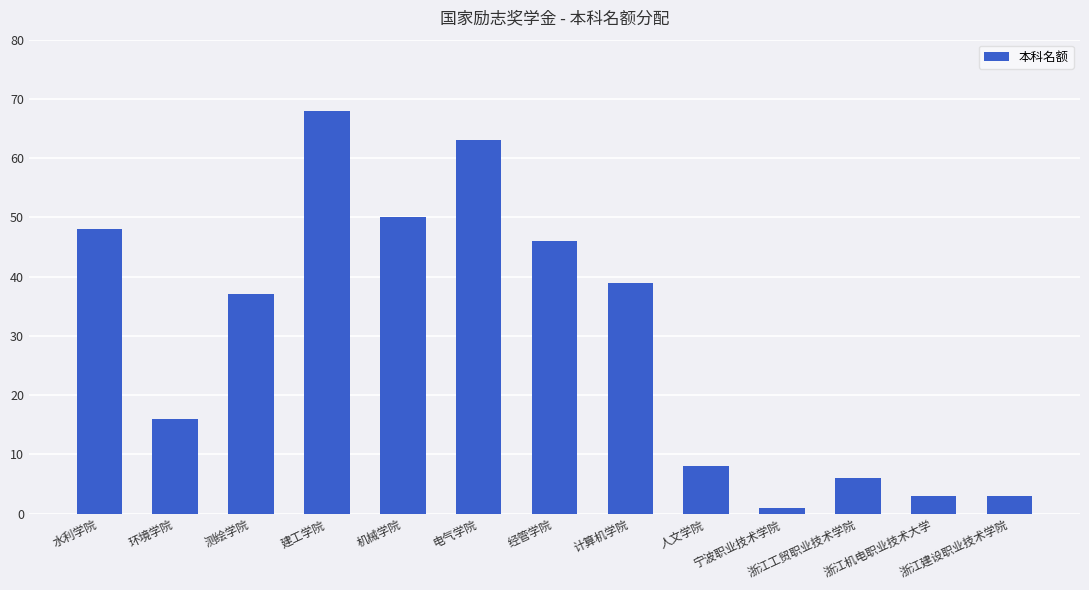

What is the change in value from 人文学院 to 浙江建设职业技术学院?

-5